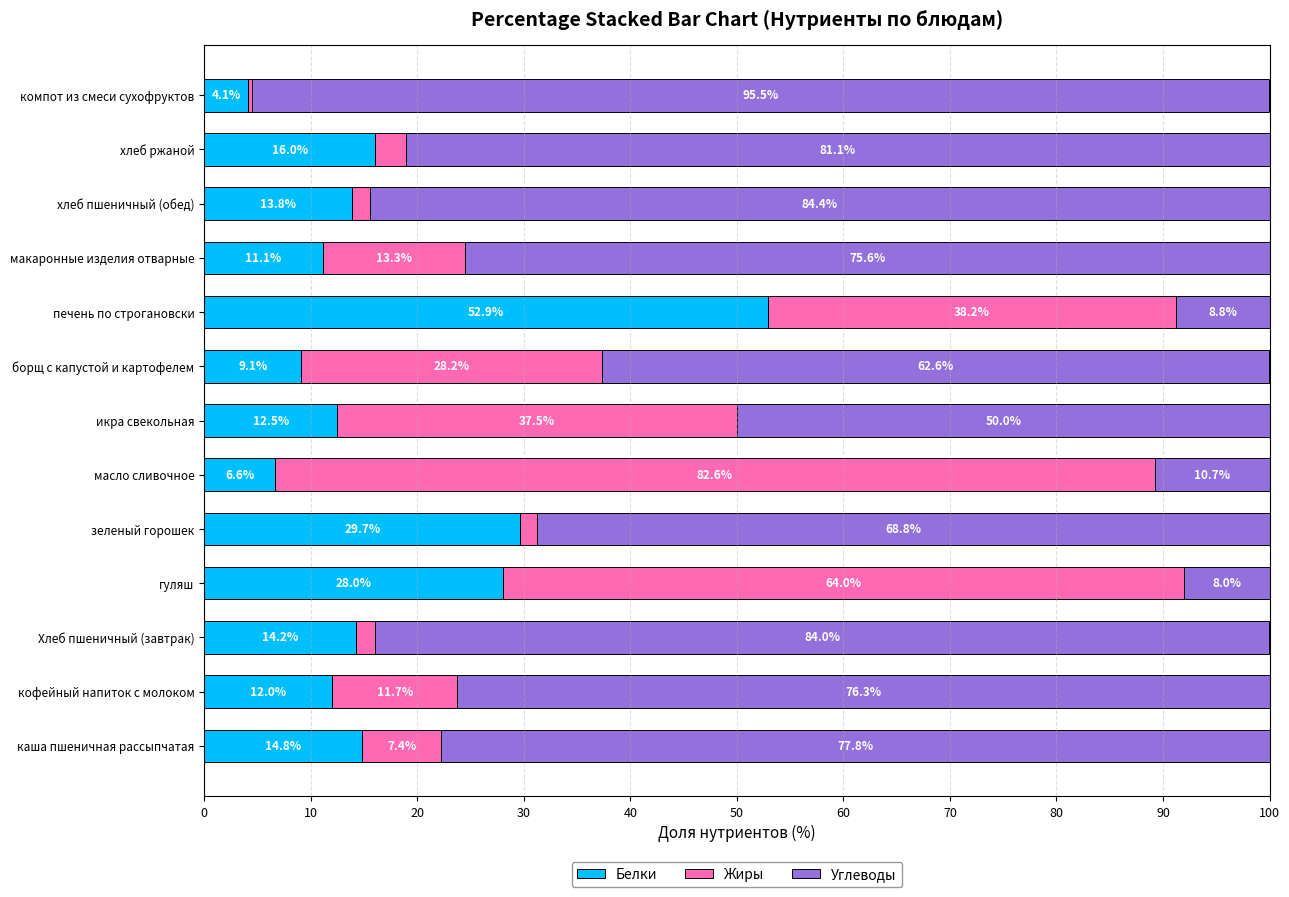

At which label does Белки reach its minimum?

компот из смеси сухофруктов